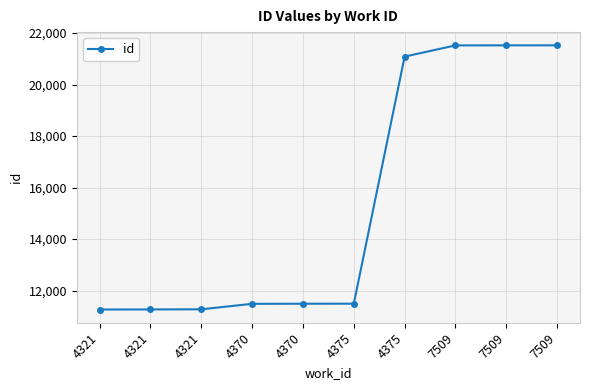

True or false: the data has more than 1 interior local peaks.

False